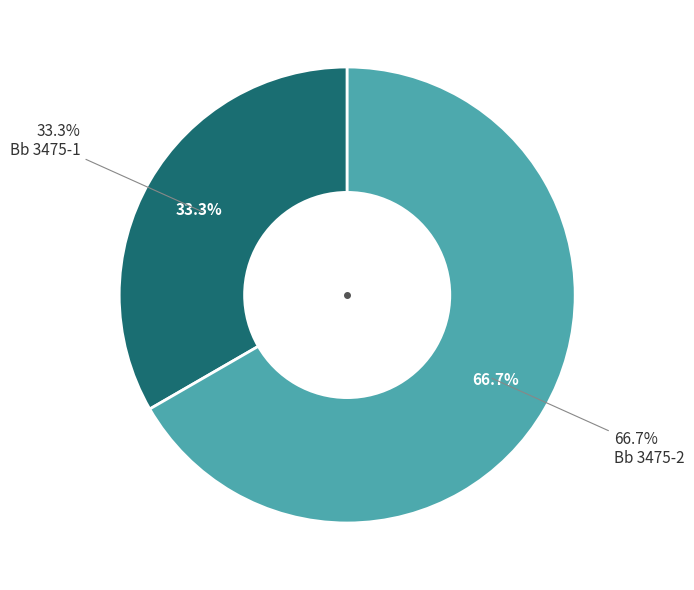

The Bb 3475-2 slice represents 77% of the pie. True or false?

False